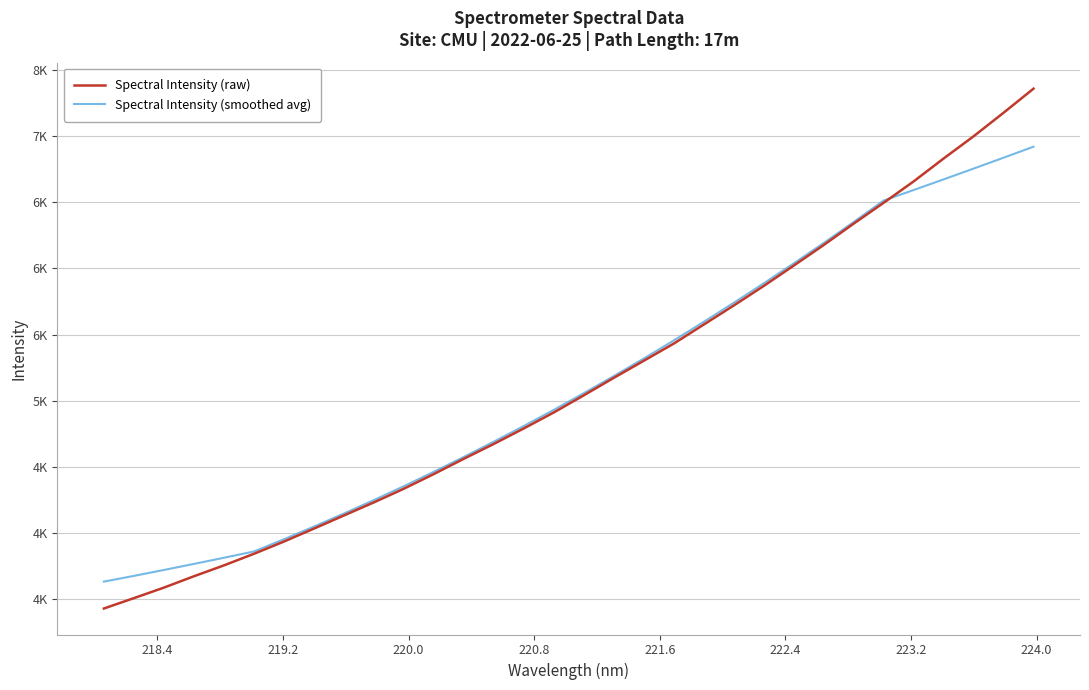

What are all the series names shown in the legend?

Spectral Intensity (raw), Spectral Intensity (smoothed avg)